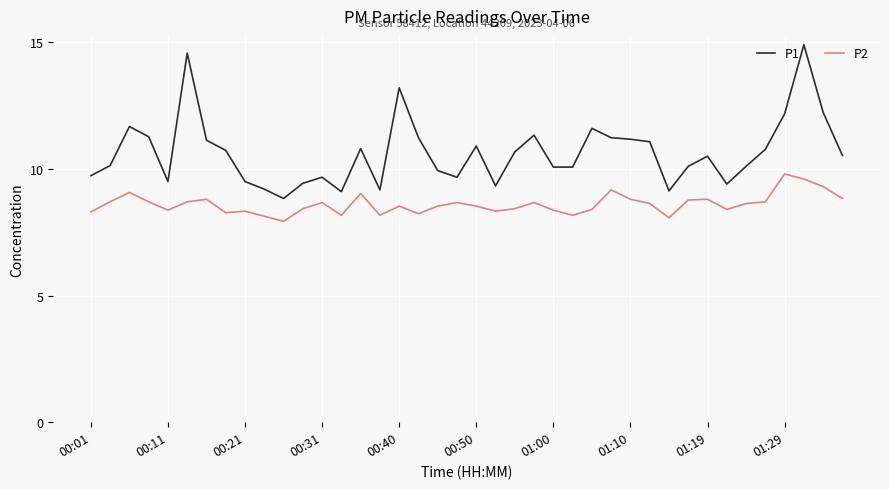

List the series in order of their overall mean, highest first.

P1, P2